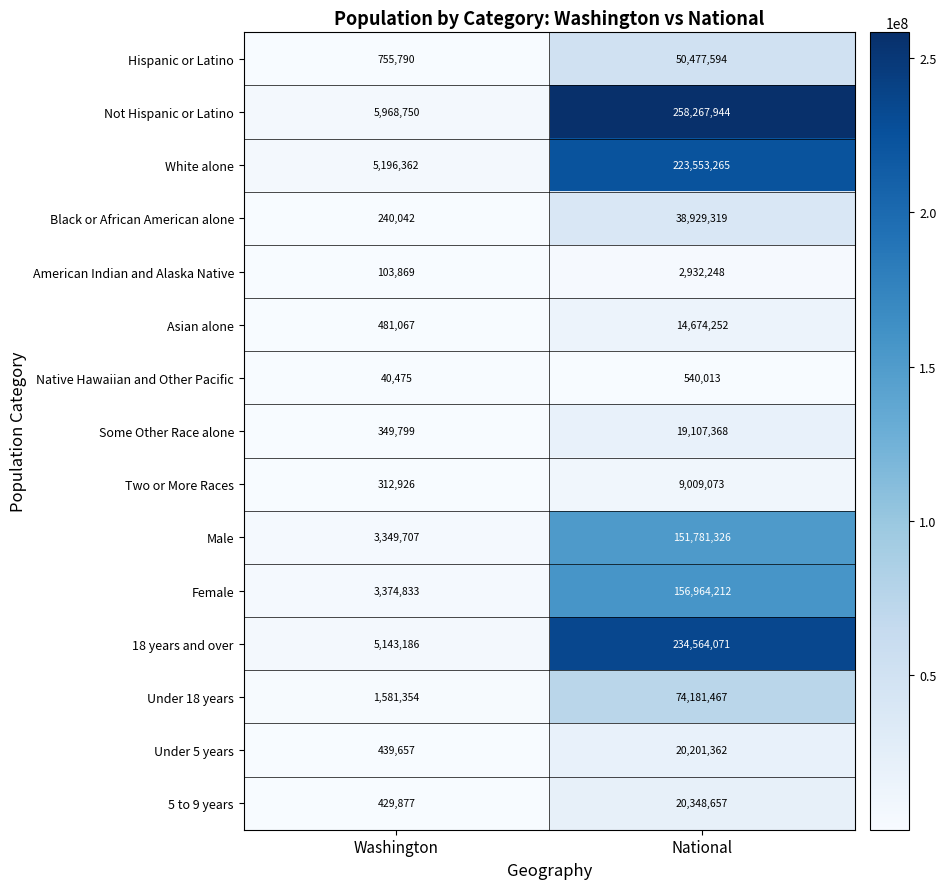

At which label does Hispanic or Latino reach its peak?

National